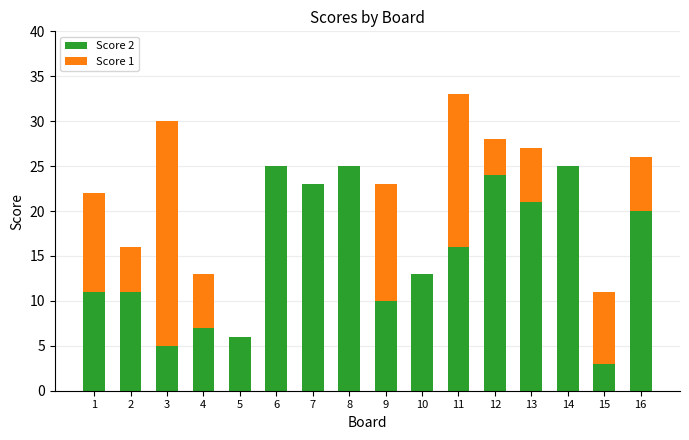

At which label is Score 2 closest to 14?

10